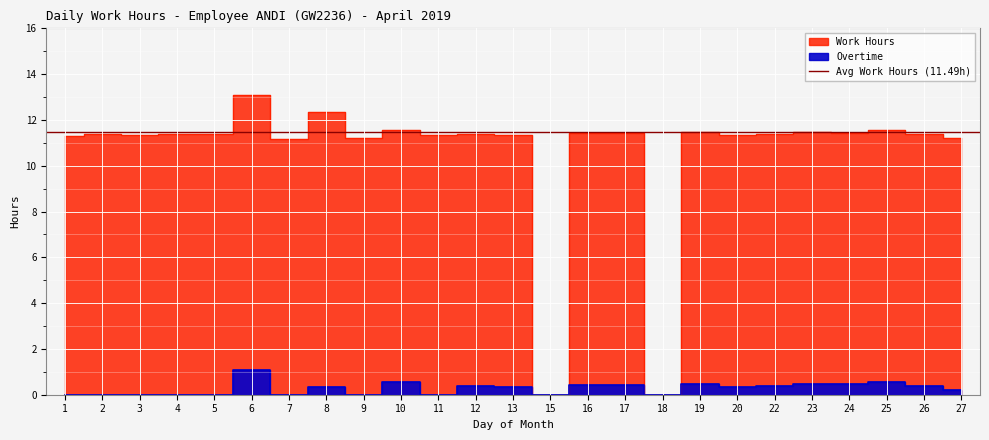

True or false: Overtime and Work Hours cross at least once.

False